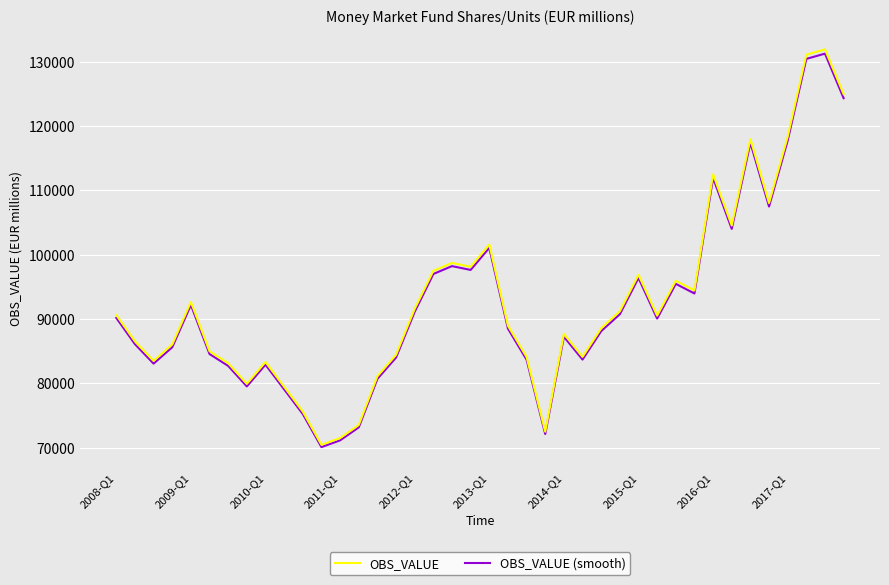

Which series has the largest range (max minus min)?

OBS_VALUE